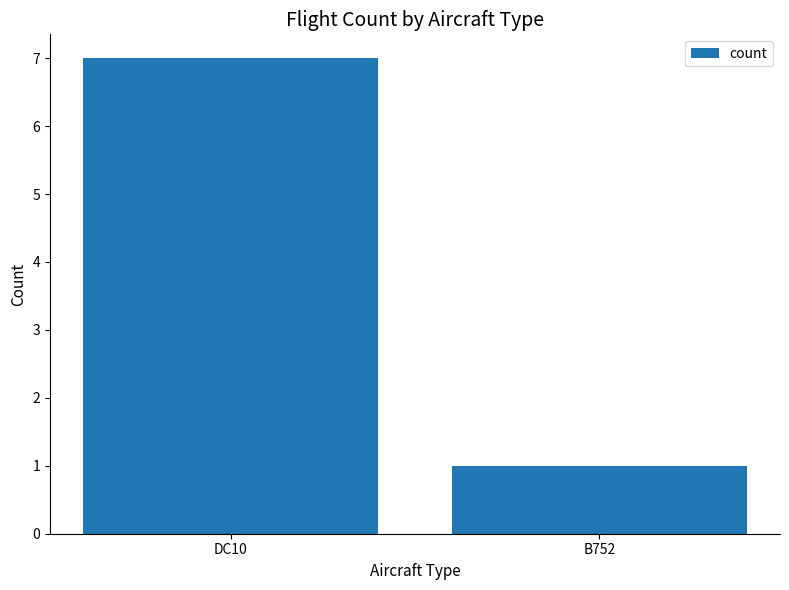

What is the minimum value shown in the chart?

1